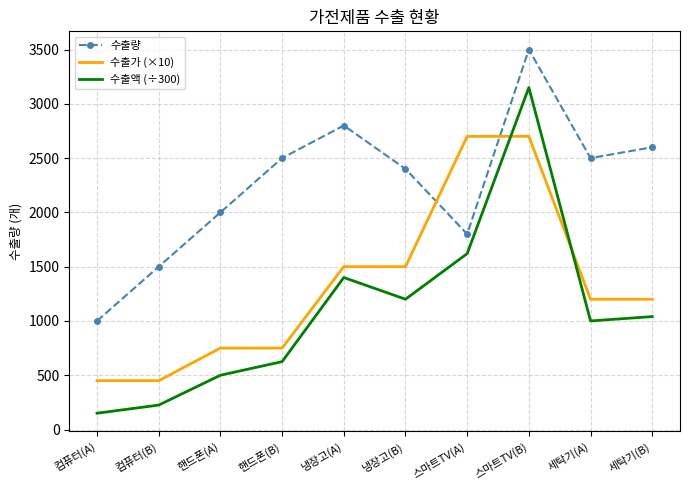

Read the 수출량 value at 냉장고(B).

2400